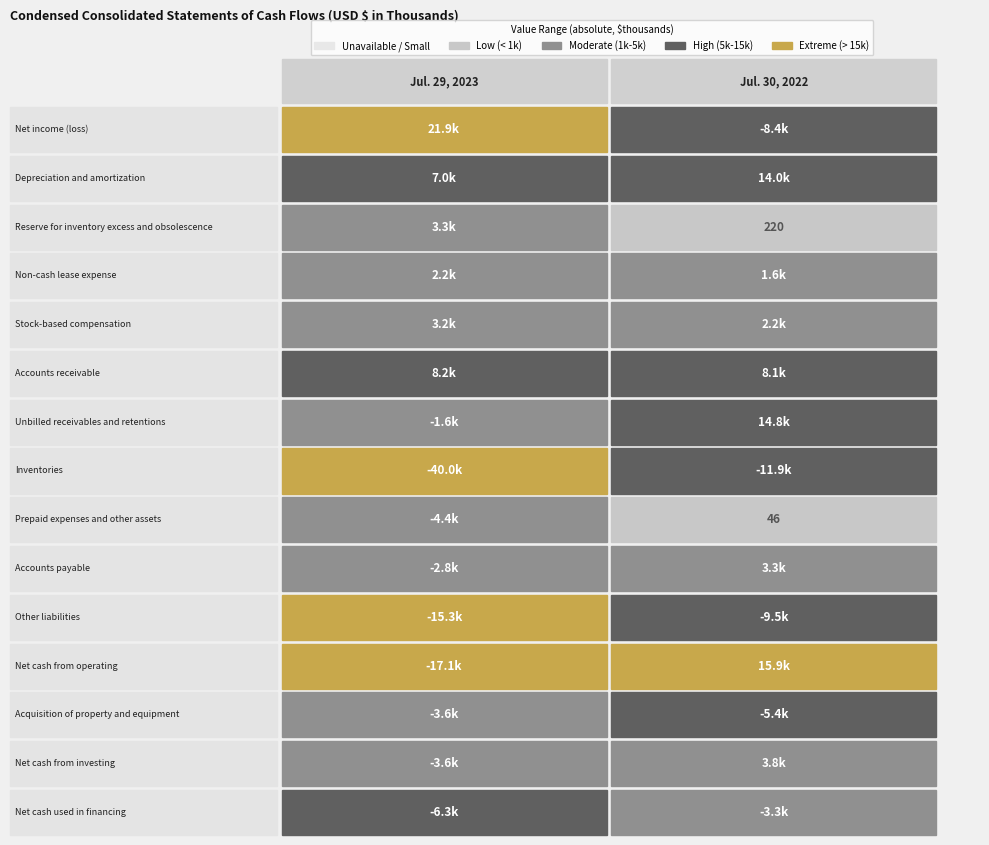

What is the total value across all series at 0?

-48930